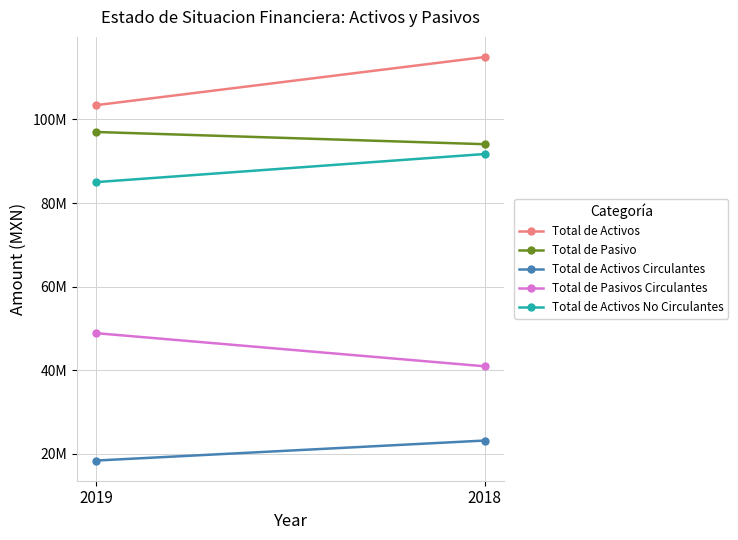

Reading left to right, what are all the values shown in this chart?

Total de Activos: 103418291	114924709
Total de Pasivo: 97002713	94082025
Total de Activos Circulantes: 18408030	23193364
Total de Pasivos Circulantes: 48877555	40956875
Total de Activos No Circulantes: 85010261	91731345